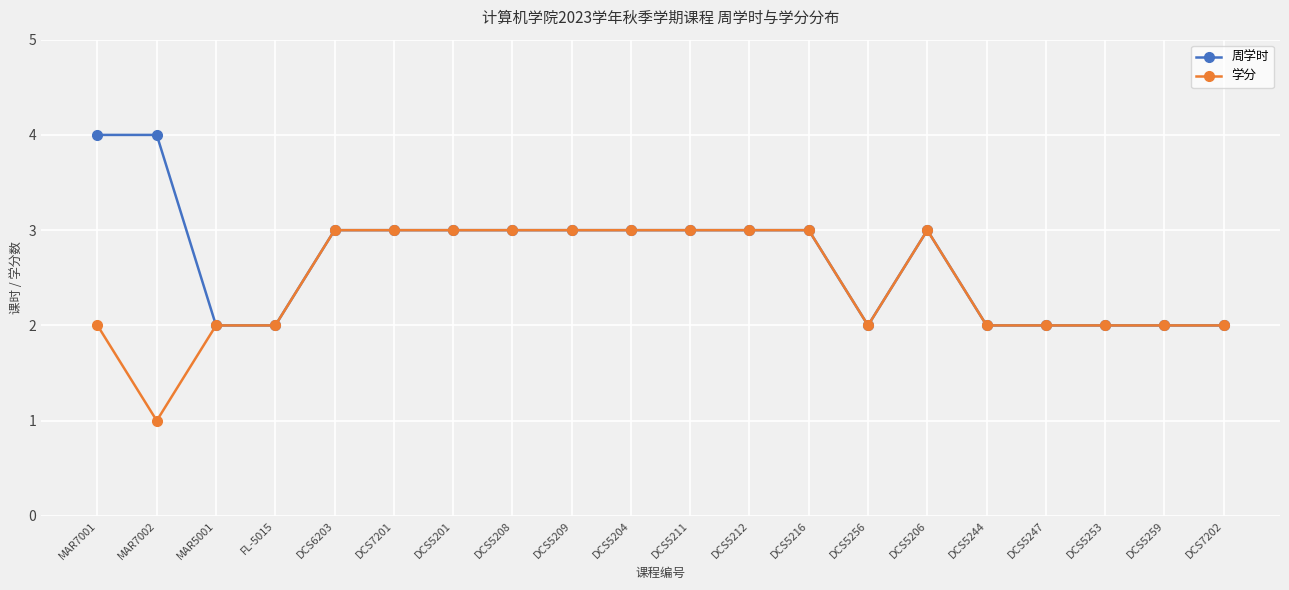

What is the sum of the 周学时 values at DCS6203 and MAR7002?

7